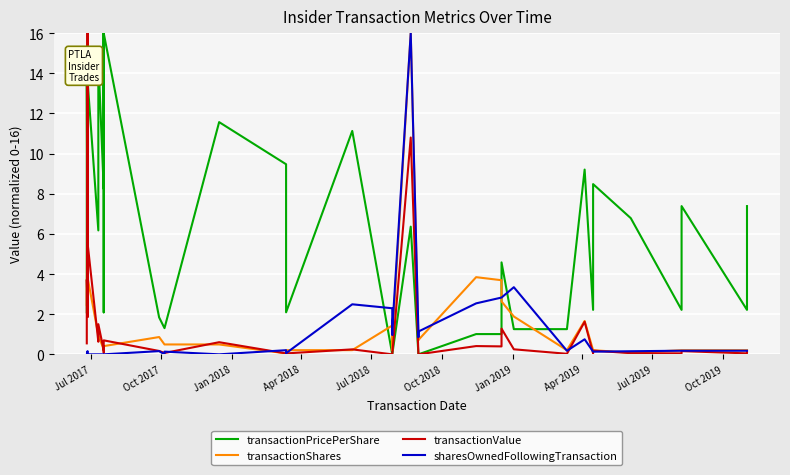

True or false: transactionValue has a value of -9.5 at 21.

False